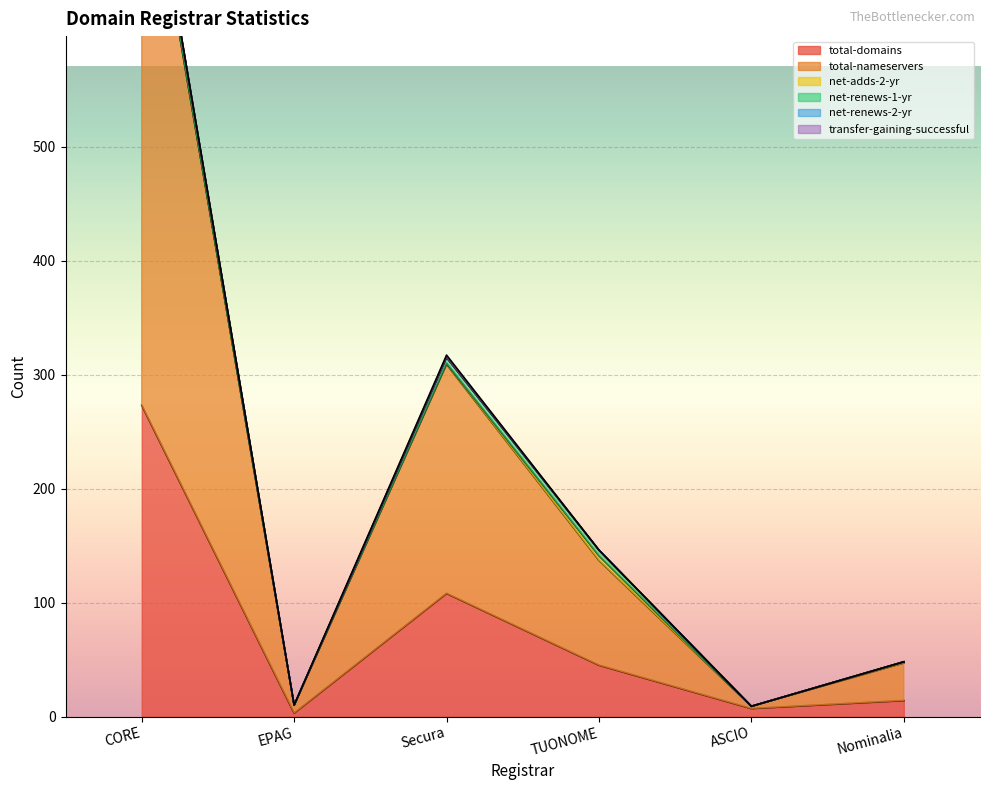

At which category is the sum across all series the highest?

CORE Internet Council Of Registrars